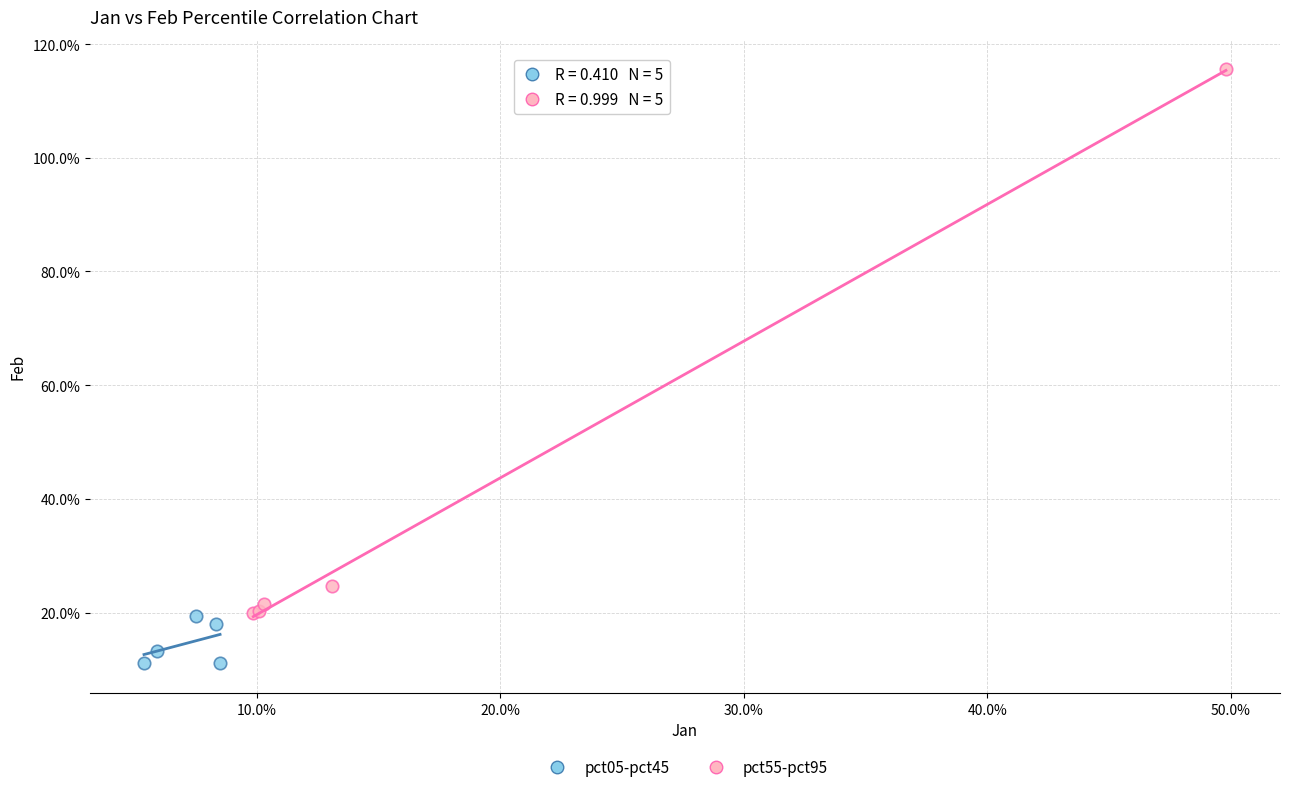

What are all the series names shown in the legend?

pct05-pct45, pct55-pct95